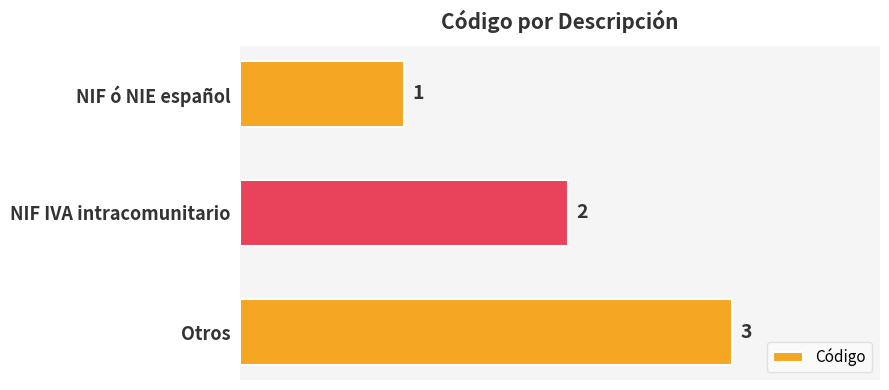

True or false: the data shows 3 at Otros.

True